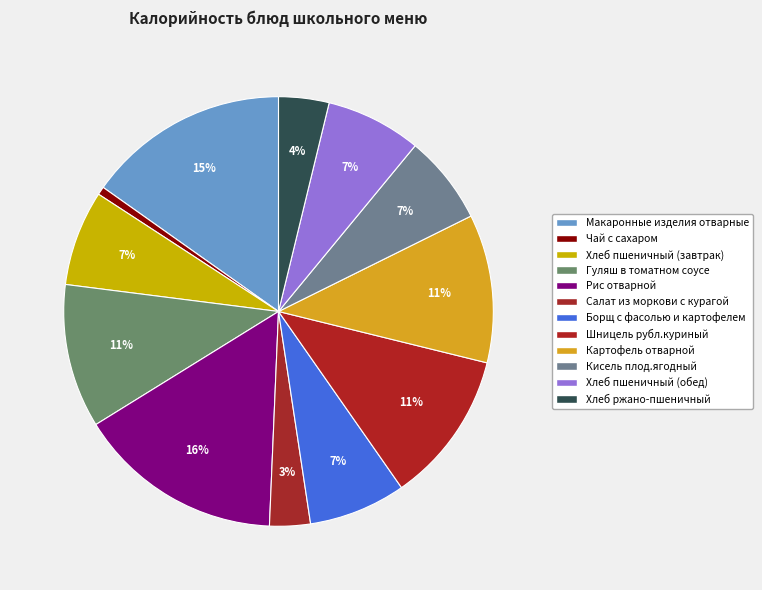

Rank the categories by value from lowest to highest.

Чай с сахаром, Салат из моркови с курагой, Хлеб ржано-пшеничный, Кисель плод.ягодный, Хлеб пшеничный (завтрак), Хлеб пшеничный (обед), Борщ с фасолью и картофелем, Гуляш в томатном соусе, Картофель отварной, Шницель рубл.куриный, Макаронные изделия отварные, Рис отварной